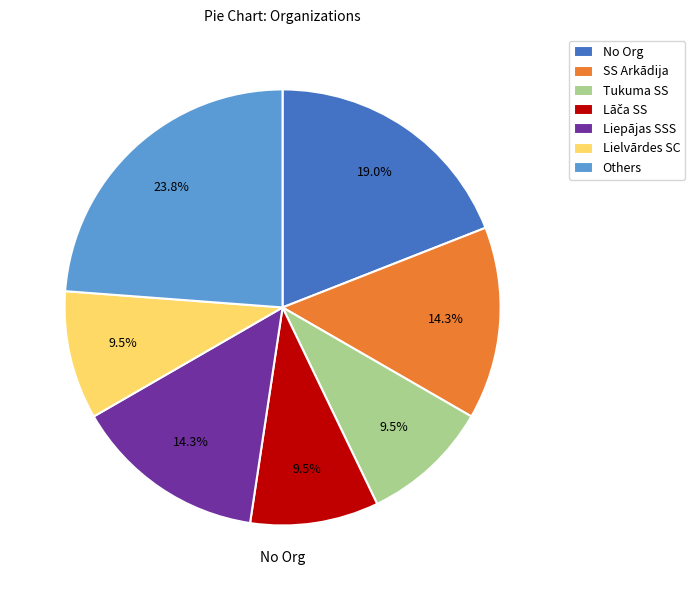

Approximately how many times larger is the value at Liepājas SSS compared to Tukuma SS?

1.5